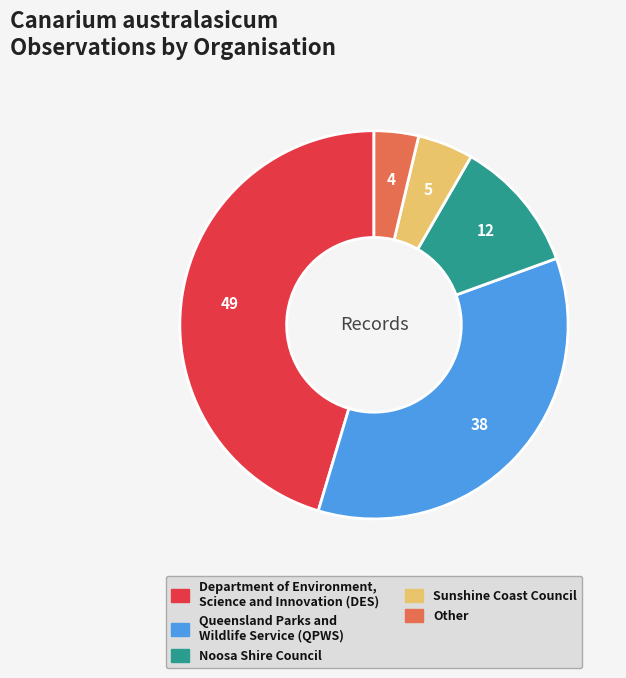

Approximately how many times larger is the value at Department of Environment, Science and Innovation (DES) compared to Other?

12.2